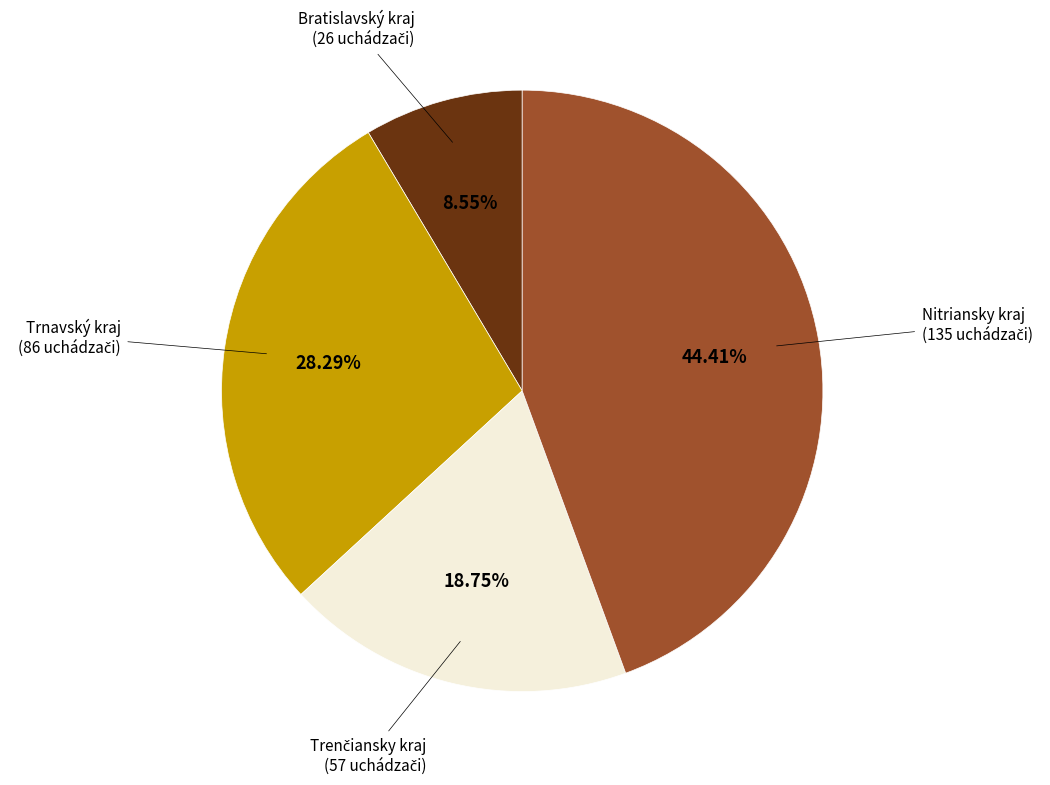

How many segments does this pie chart have?

4